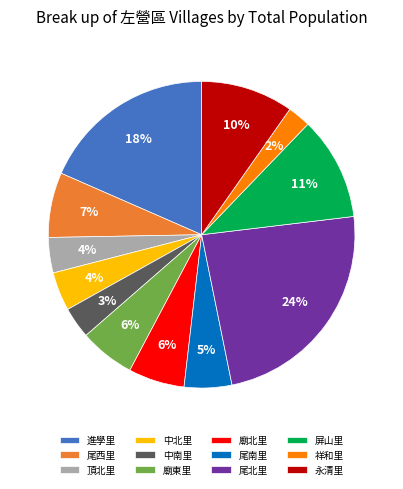

Is 中南里 the majority of the pie?

No